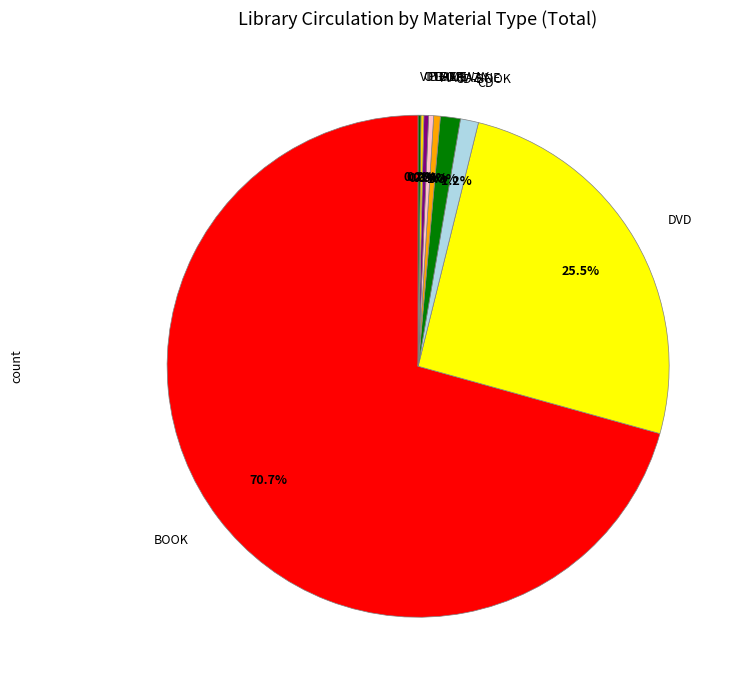

The PLAYAWAY slice represents 0% of the pie. True or false?

True